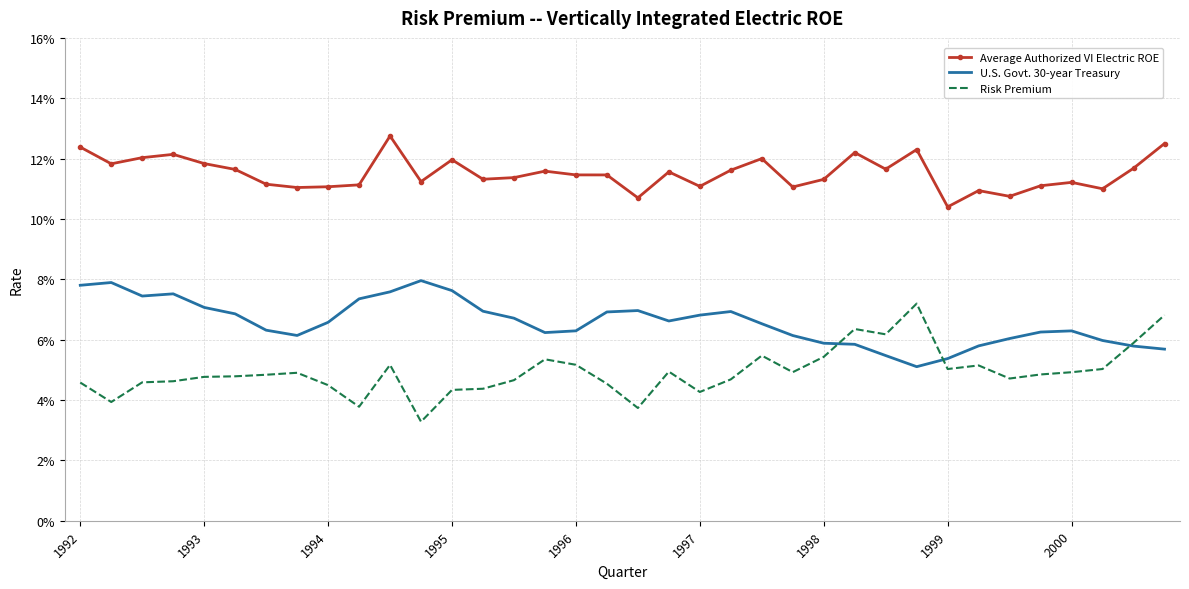

What are all the series names shown in the legend?

Average Authorized VI Electric ROE, U.S. Govt. 30-year Treasury, Risk Premium